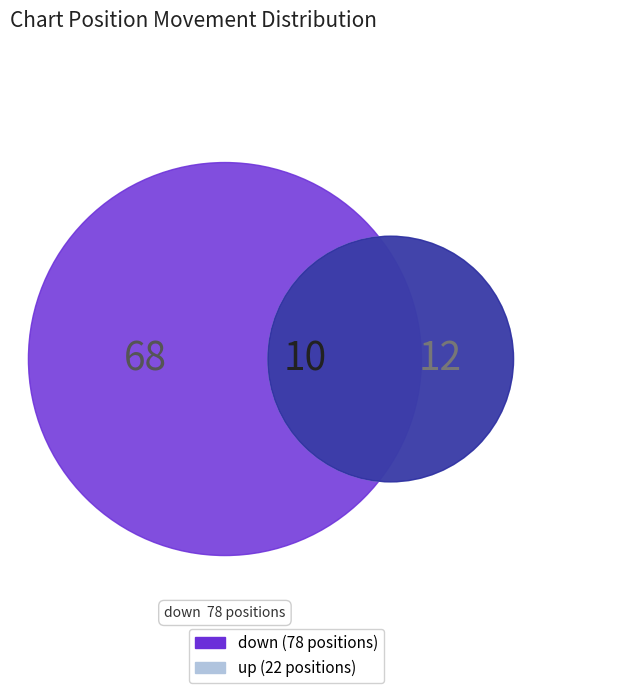

To the nearest percent, what is the difference between the largest and smallest slice percentages?

56%